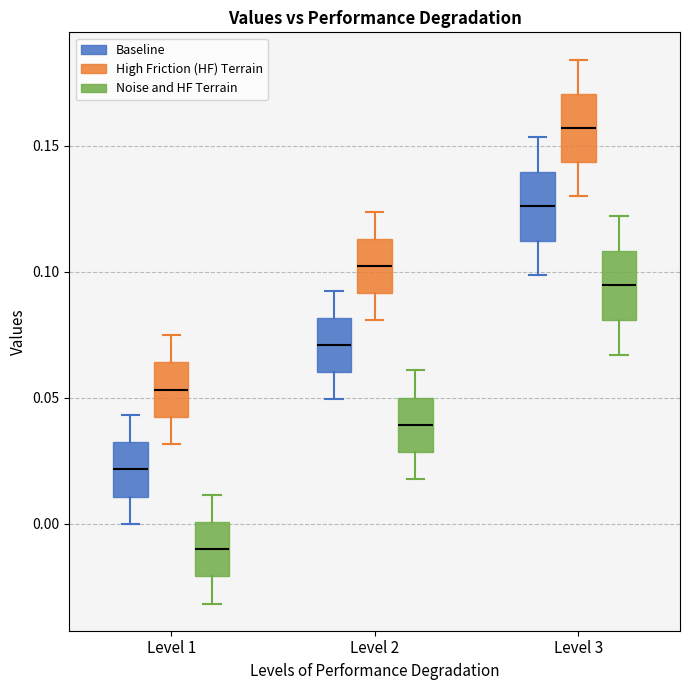

Where does the lower whisker of the box for Level 2 (Noise and HF Terrain) end on the y-axis? The values are not printed on the chart, so give them approximately, as read against the axis.

0.020